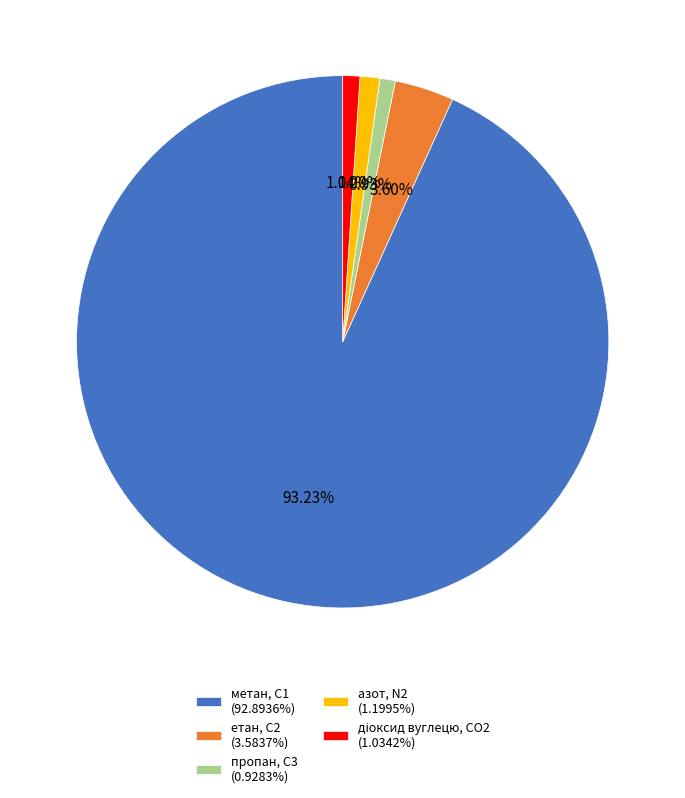

To the nearest percent, what portion does метан, С1 represent?

93%